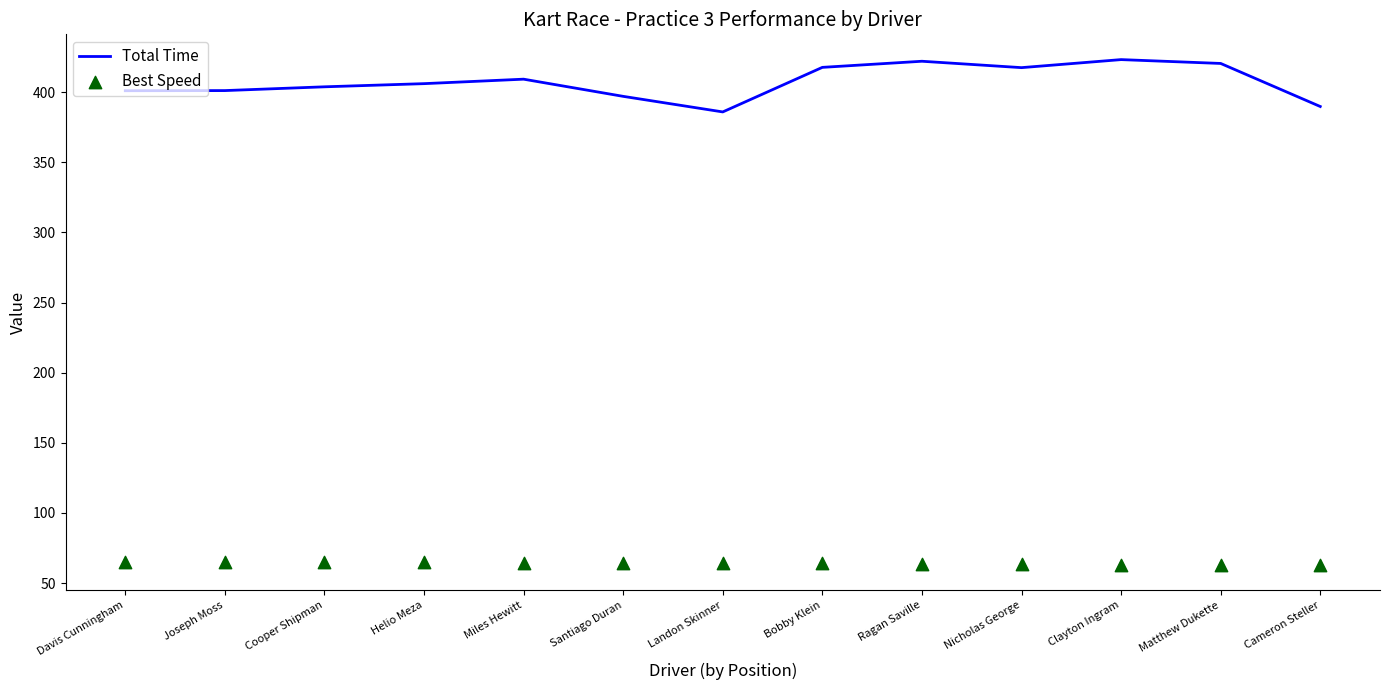

What is the total value across all series at Santiago Duran?

461.4